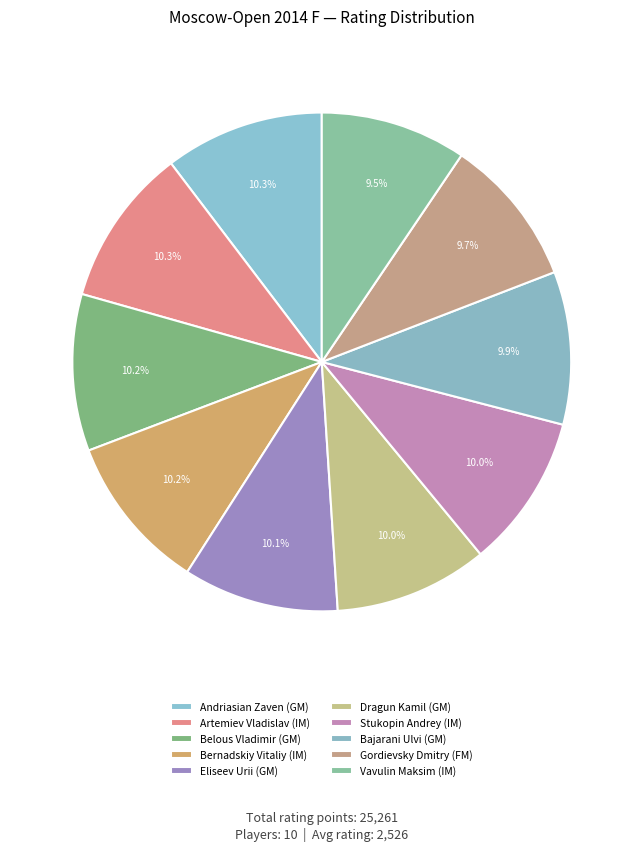

To the nearest percent, what portion does Gordievsky Dmitry (FM) represent?

10%